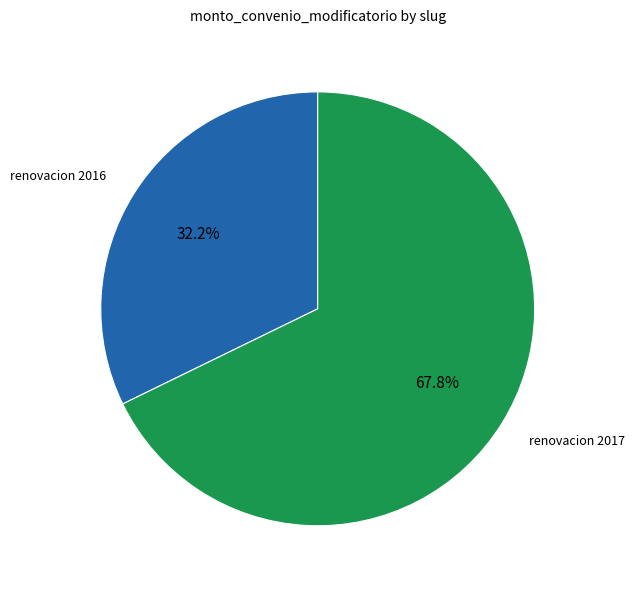

Rank the categories by value from lowest to highest.

renovacion 2016, renovacion 2017